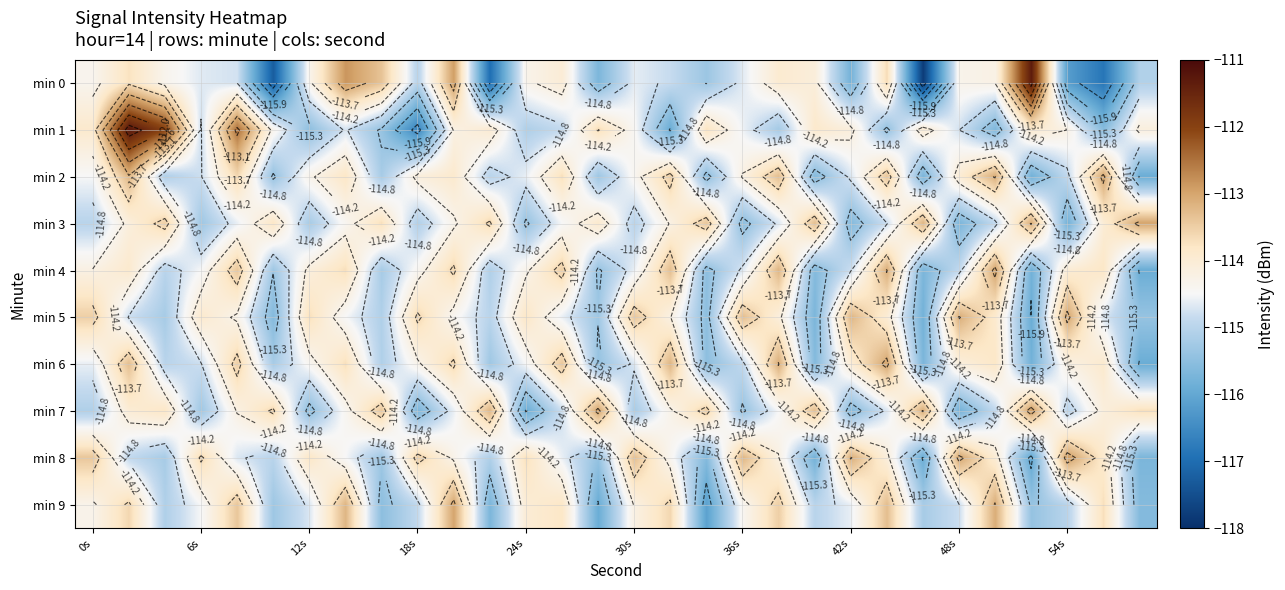

What is the difference between the highest and lowest values at 16?

2.7